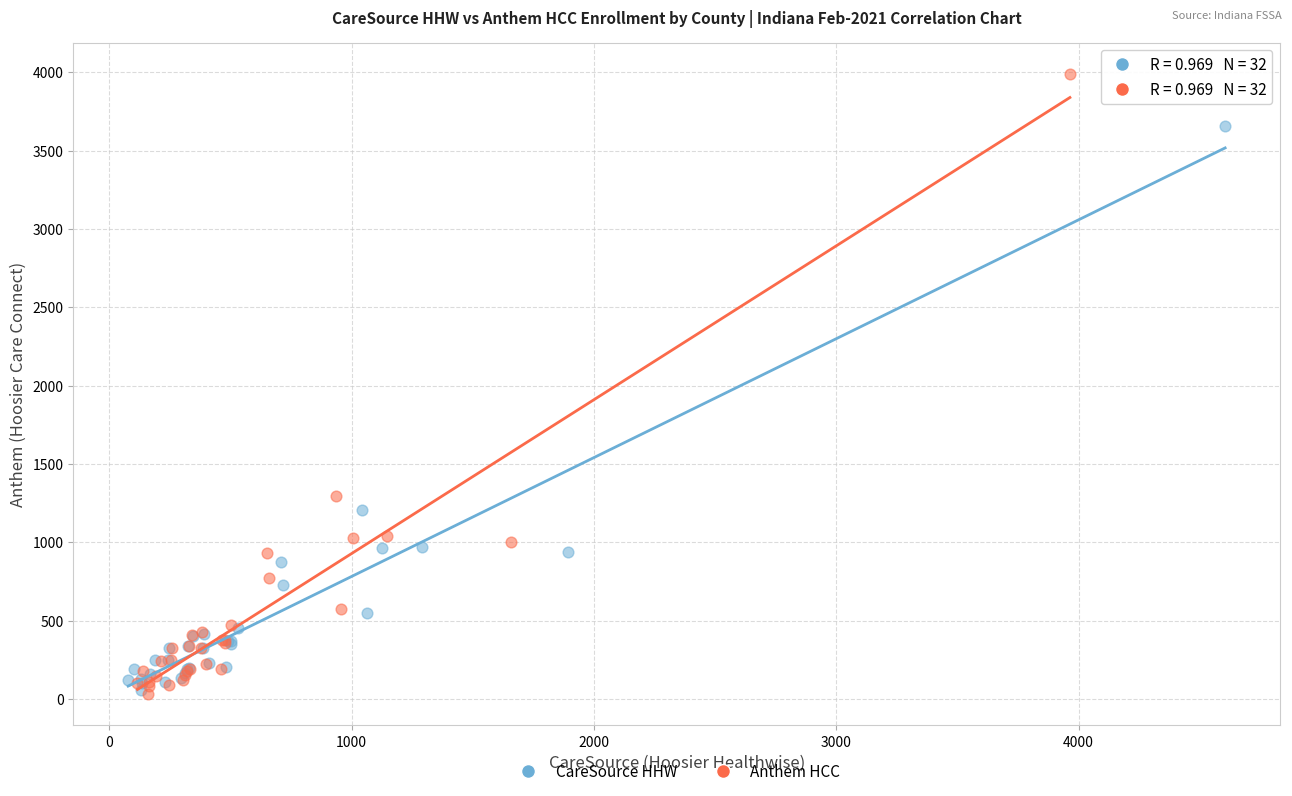

What are all the series names shown in the legend?

CareSource HHW, Anthem HCC